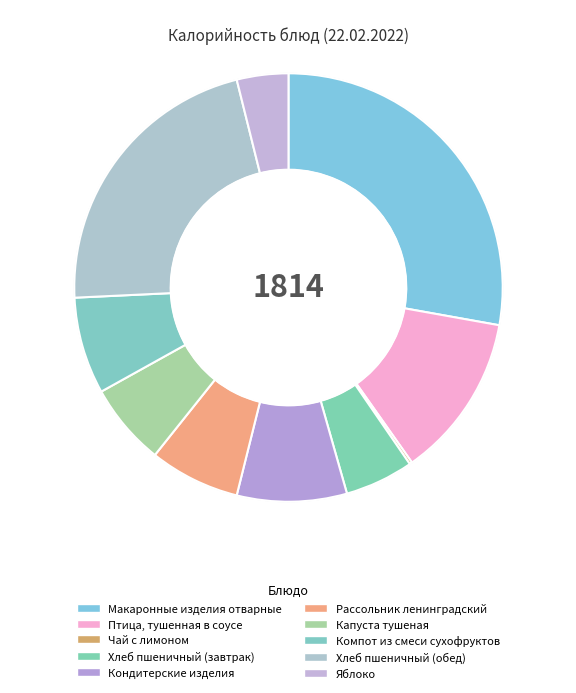

Is Рассольник ленинградский the majority of the pie?

No